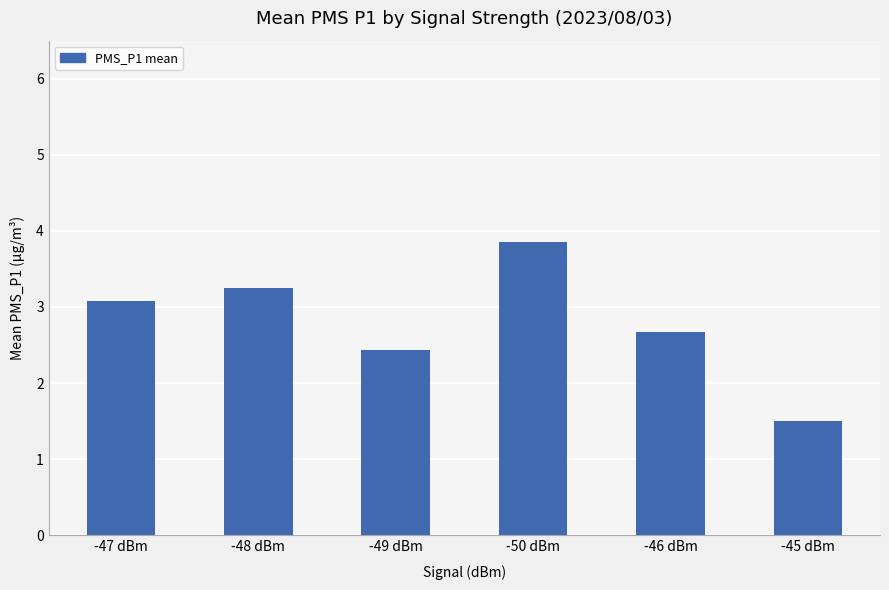

True or false: the data shows 2.5 at -50 dBm.

False